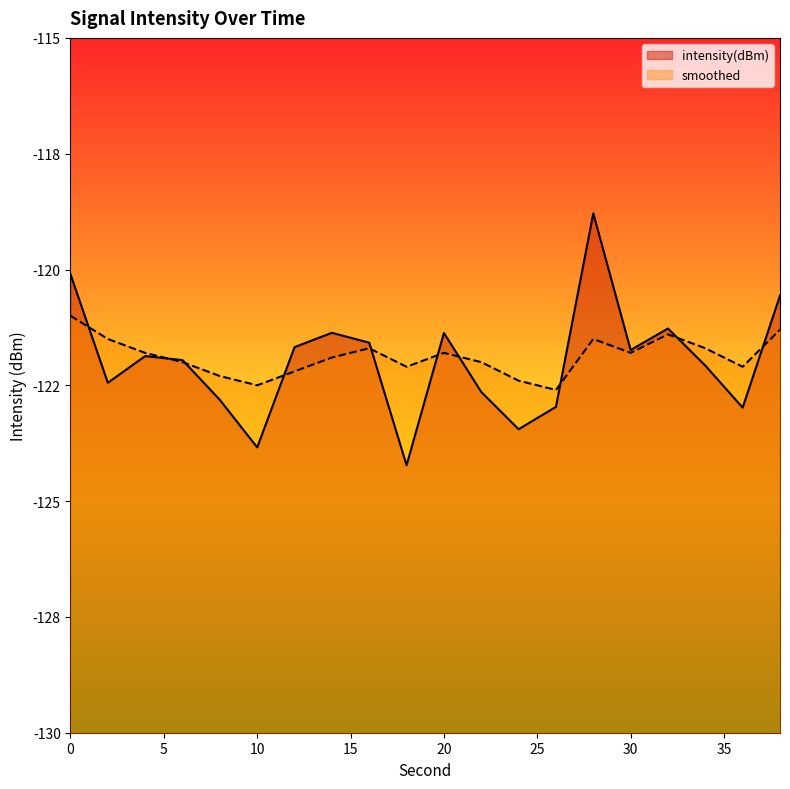

Which series has the largest range (max minus min)?

intensity(dBm)